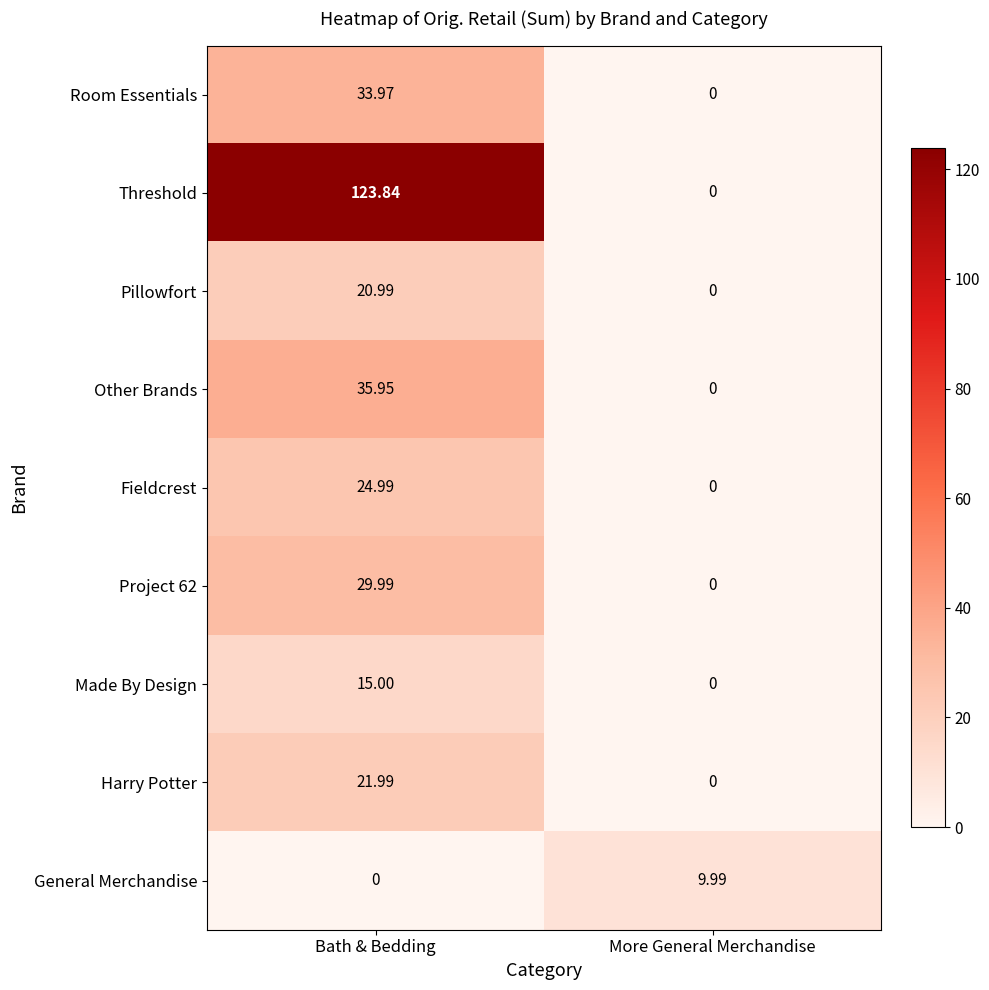

Where does the Room Essentials series first go above 33?

Bath & Bedding